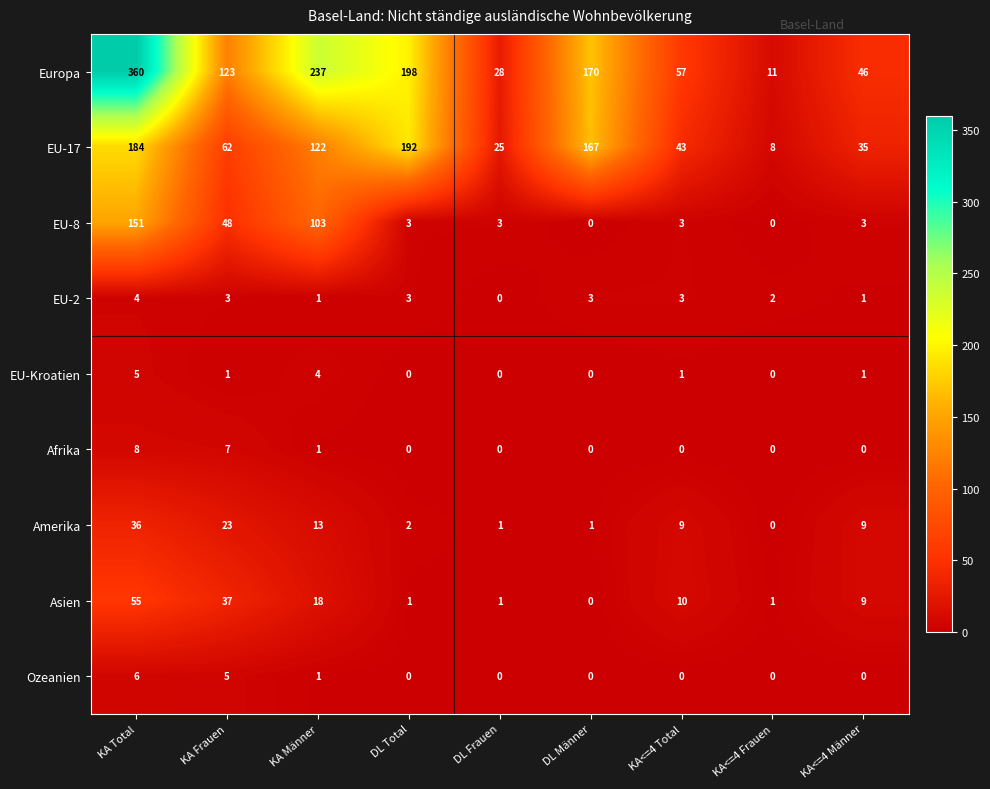

What is the difference between the highest and lowest values at KA<=4 Männer?

46